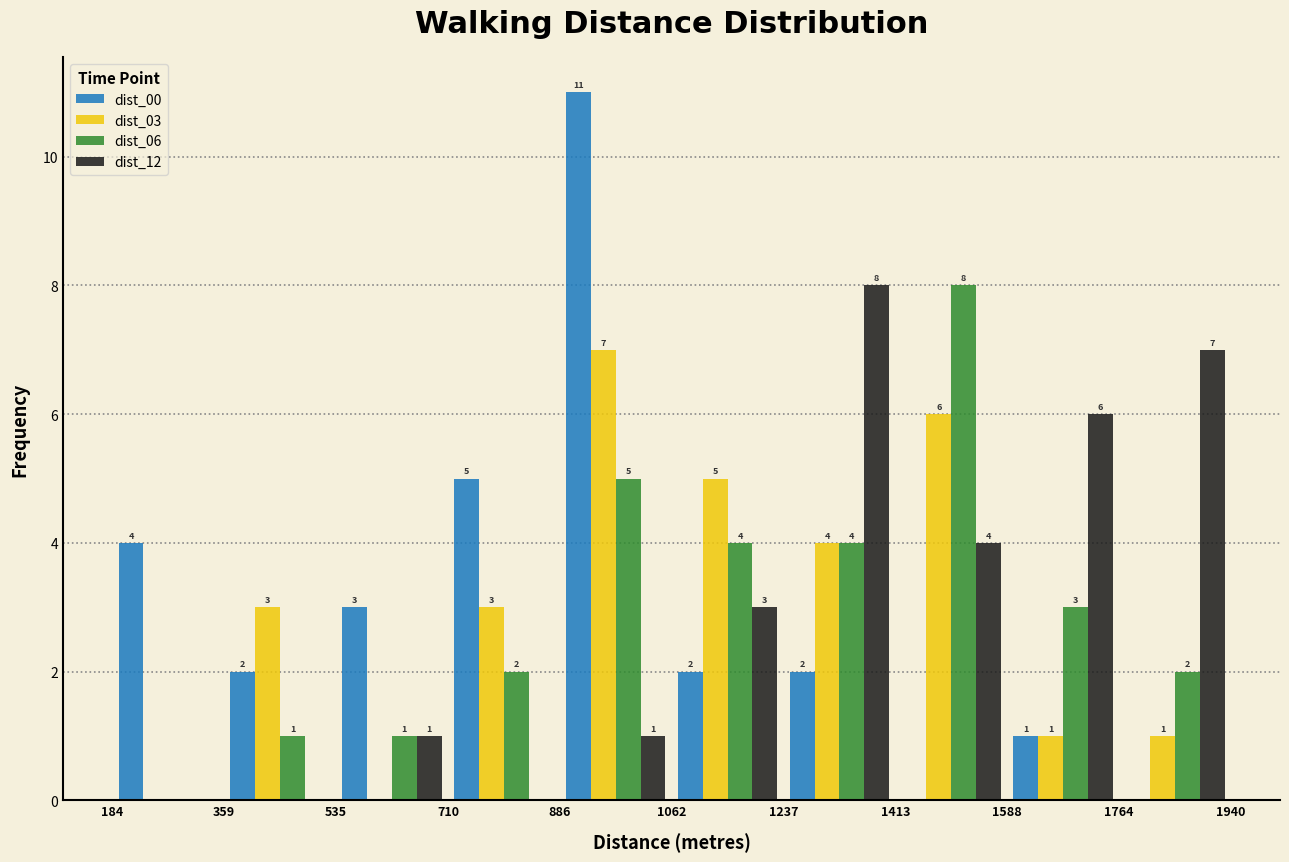

In the dist_06 series, which range on the x-axis has the tallest bar?

1413 to 1588